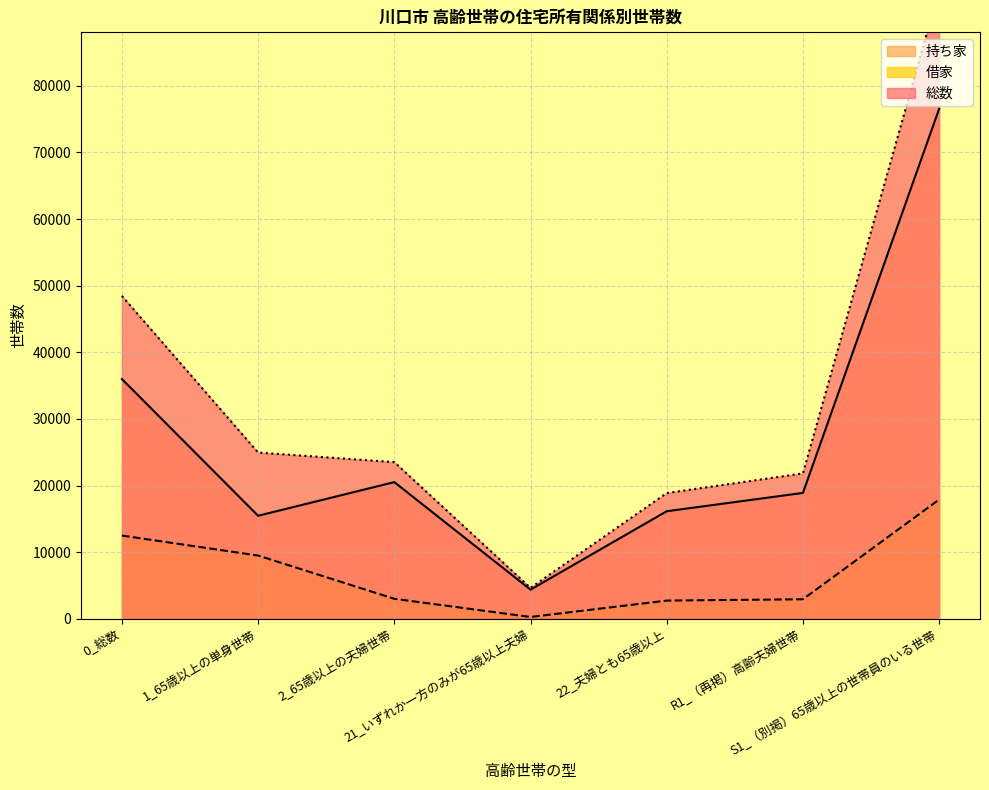

List the labels in order of 持ち家 value, smallest first.

21_いずれか一方のみが65歳以上夫婦, 1_65歳以上の単身世帯, 22_夫婦とも65歳以上, R1_（再掲）高齢夫婦世帯, 2_65歳以上の夫婦世帯, 0_総数, S1_（別掲）65歳以上の世帯員のいる世帯